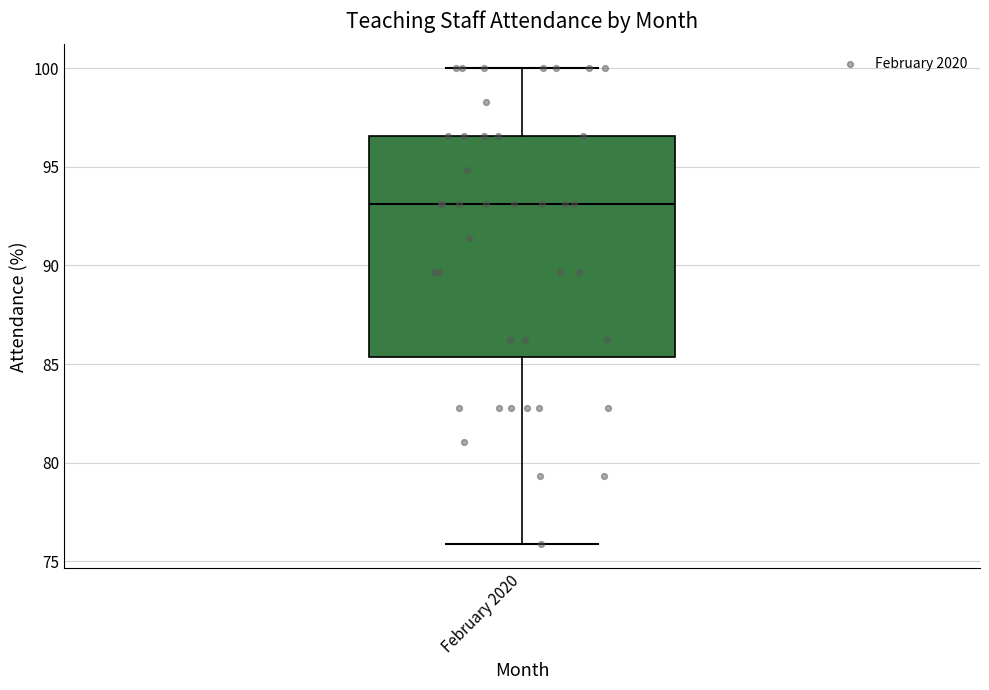

Where does the upper whisker of the box for February 2020 end on the y-axis? The values are not printed on the chart, so give them approximately, as read against the axis.

100.0